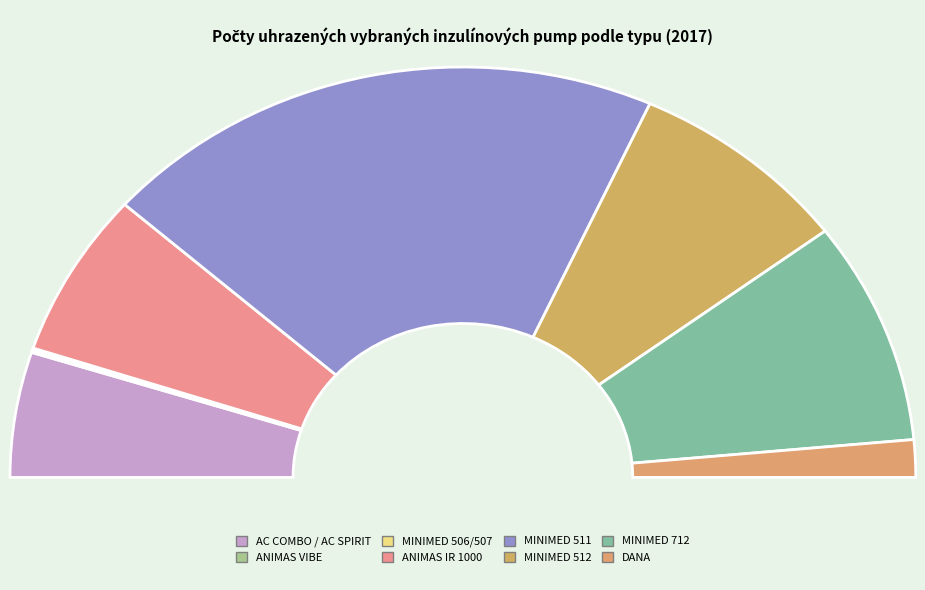

Is it true that ANIMAS IR 1000 is 13% of the pie?

True